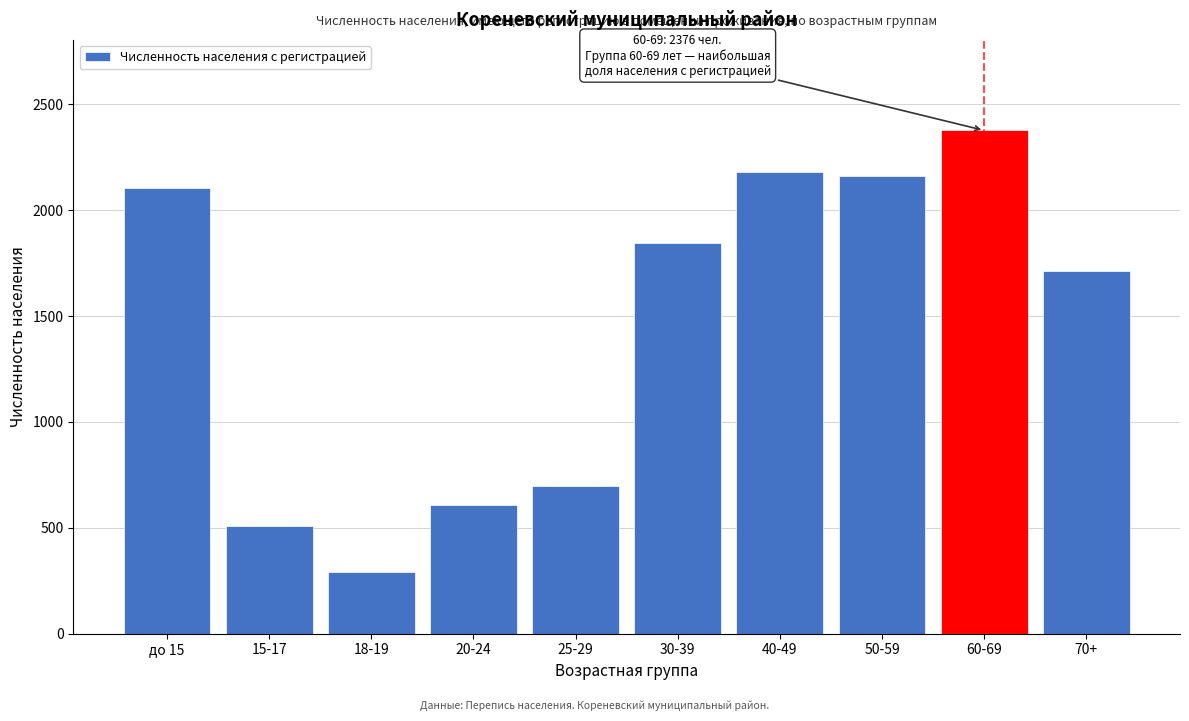

Reading left to right, transcribe all the data shown in this chart.

до 15=2106	15-17=508	18-19=291	20-24=608	25-29=696	30-39=1846	40-49=2180	50-59=2162	60-69=2376	70+=1713